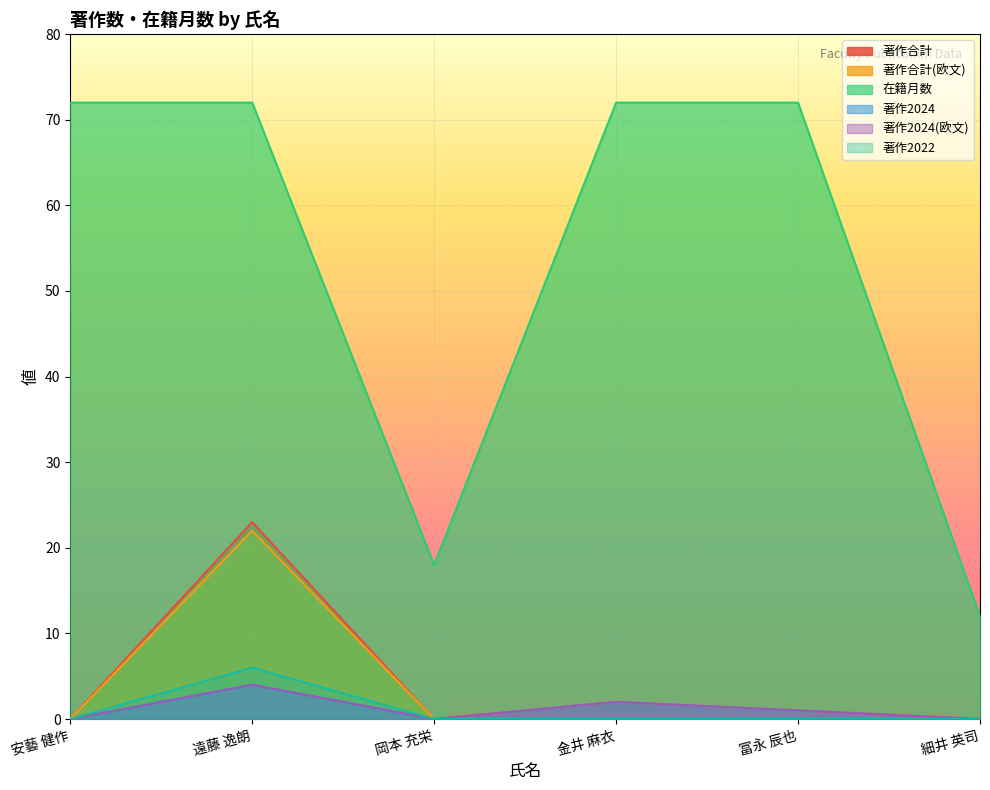

True or false: 著作2022 and 著作合計 cross at least once.

False